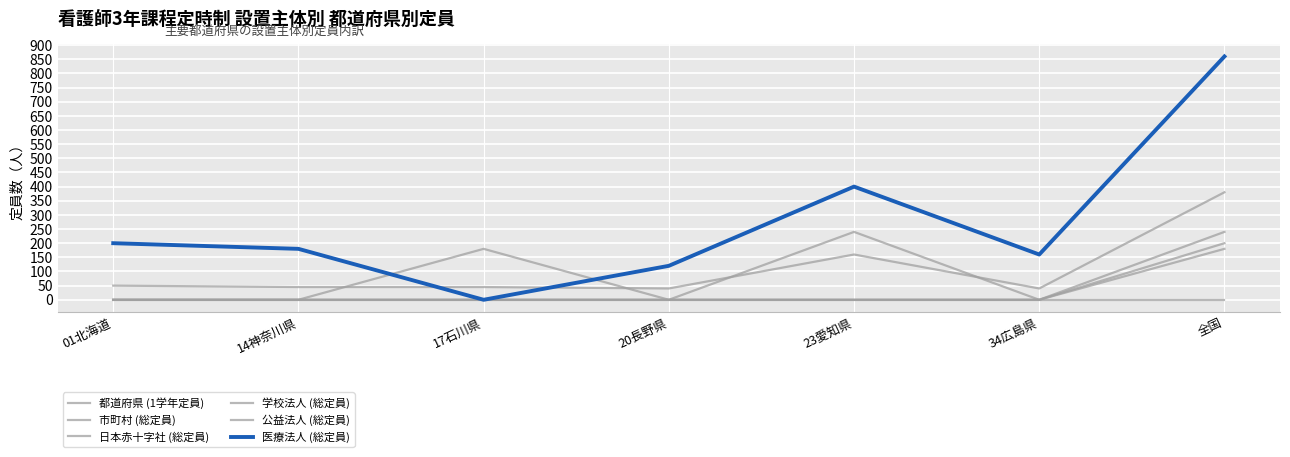

Does the chart have visible grid lines?

Yes